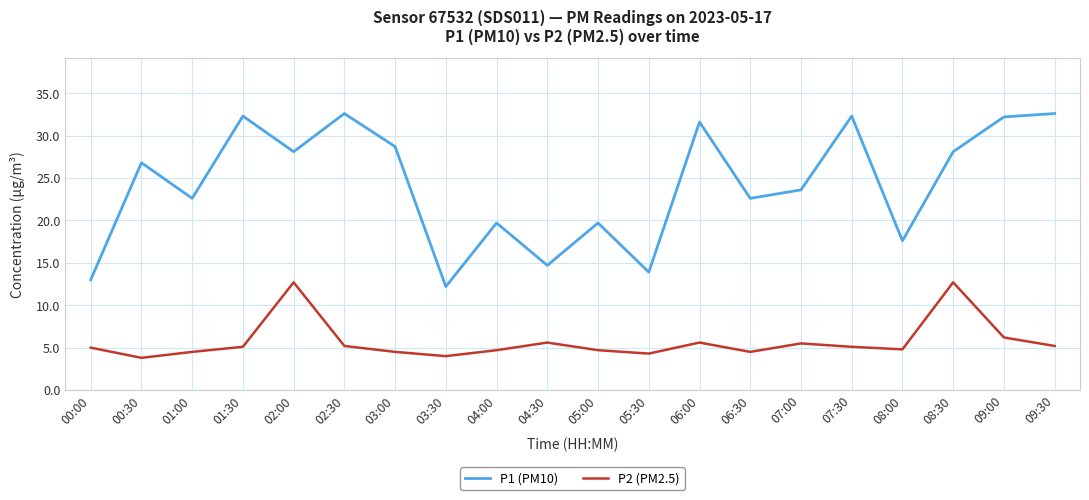

What position from the left is 08:30?

18